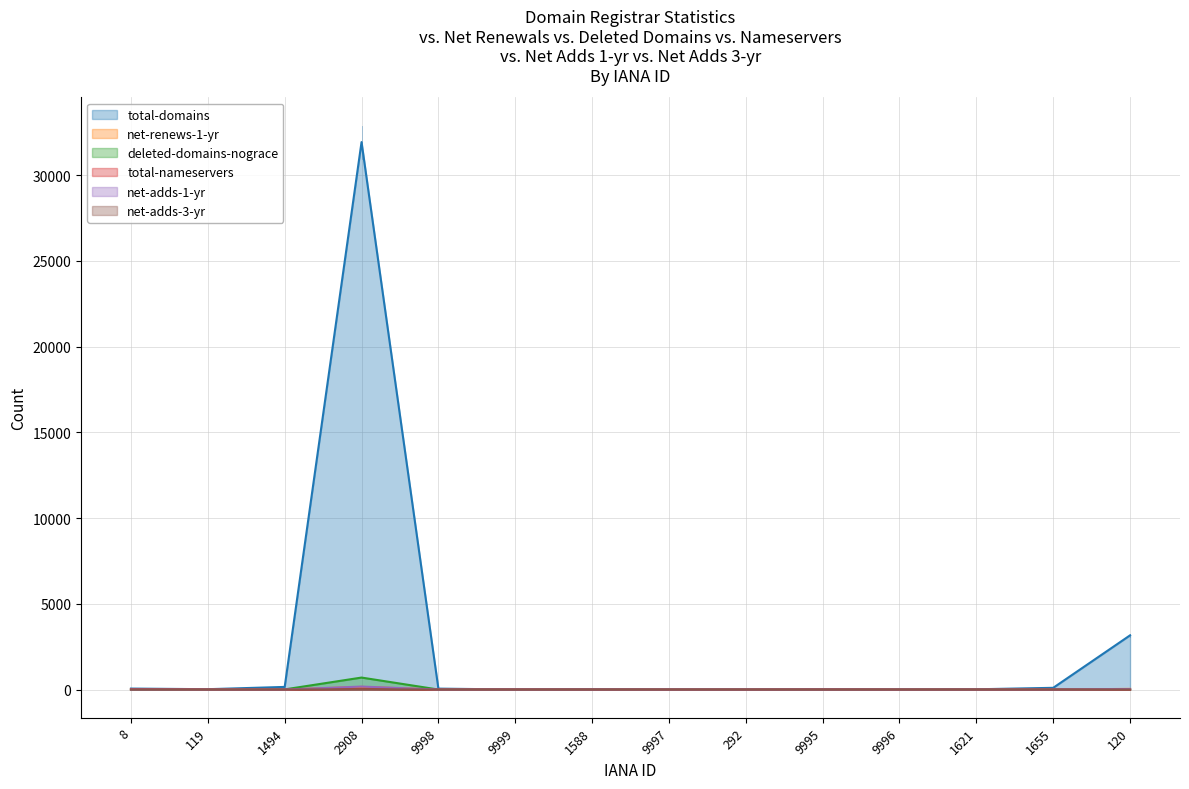

What are all the series names shown in the legend?

total-domains, net-renews-1-yr, deleted-domains-nograce, total-nameservers, net-adds-1-yr, net-adds-3-yr